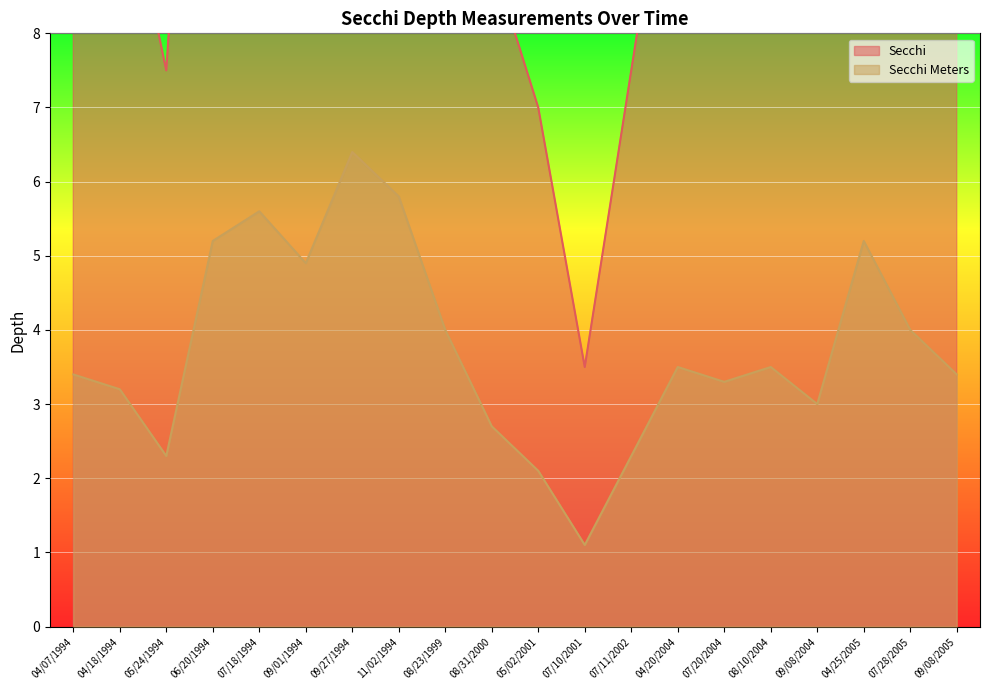

True or false: Secchi Meters and Secchi cross at least once.

False